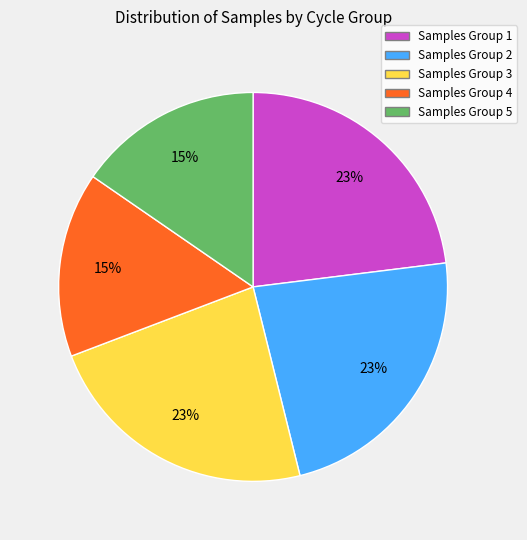

How many segments does this pie chart have?

5